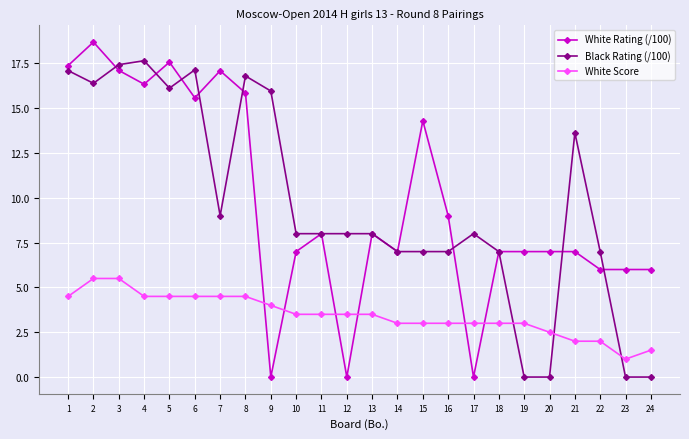

What is the difference between the White Score values at 21 and 23?

1.0